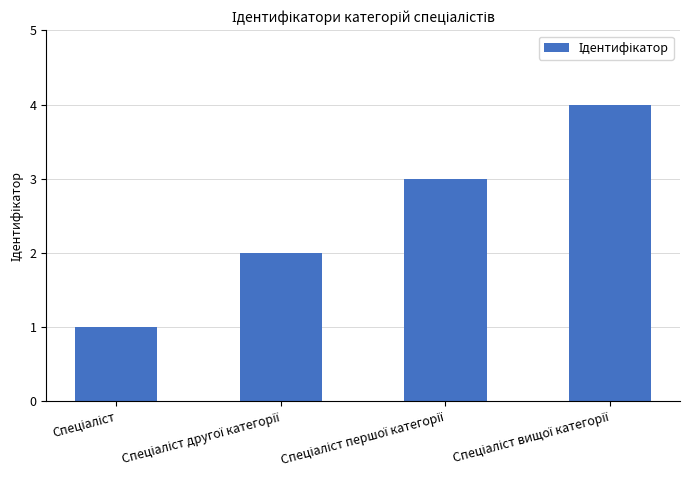

What is the difference between the second highest and minimum values?

2